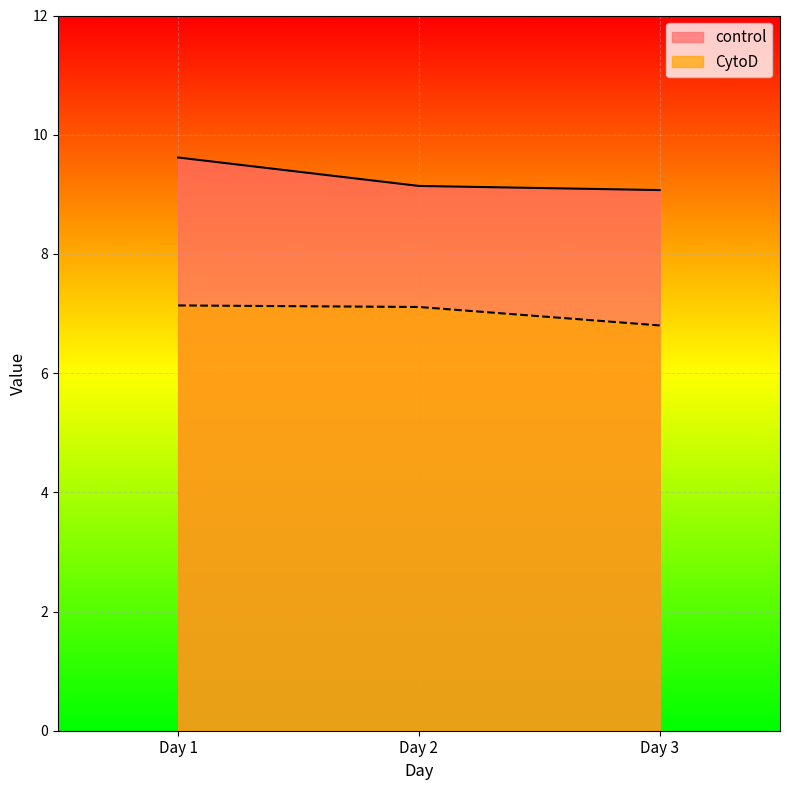

How many lines are shown in the chart?

2